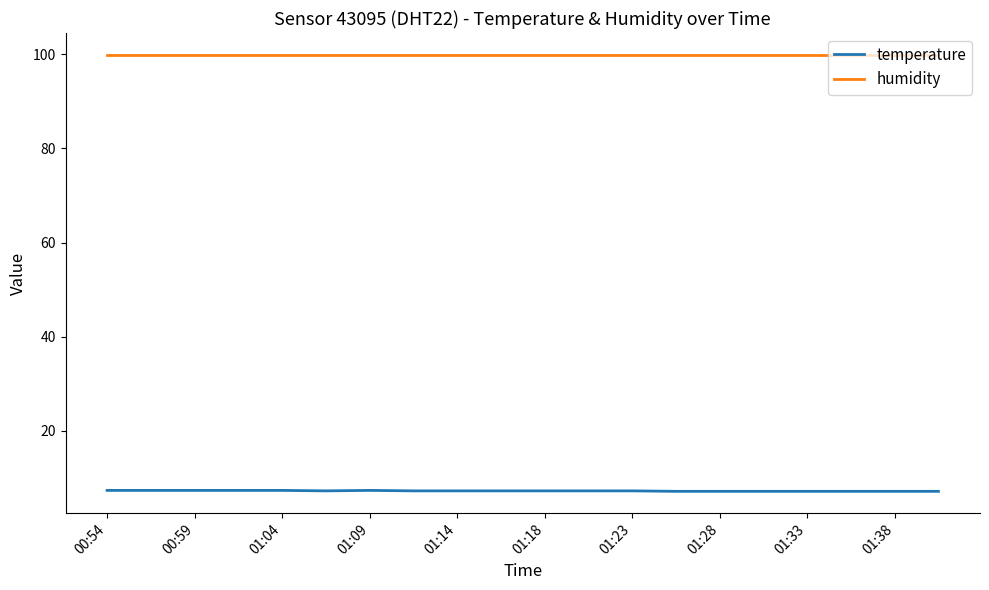

True or false: temperature and humidity intersect in this chart.

False